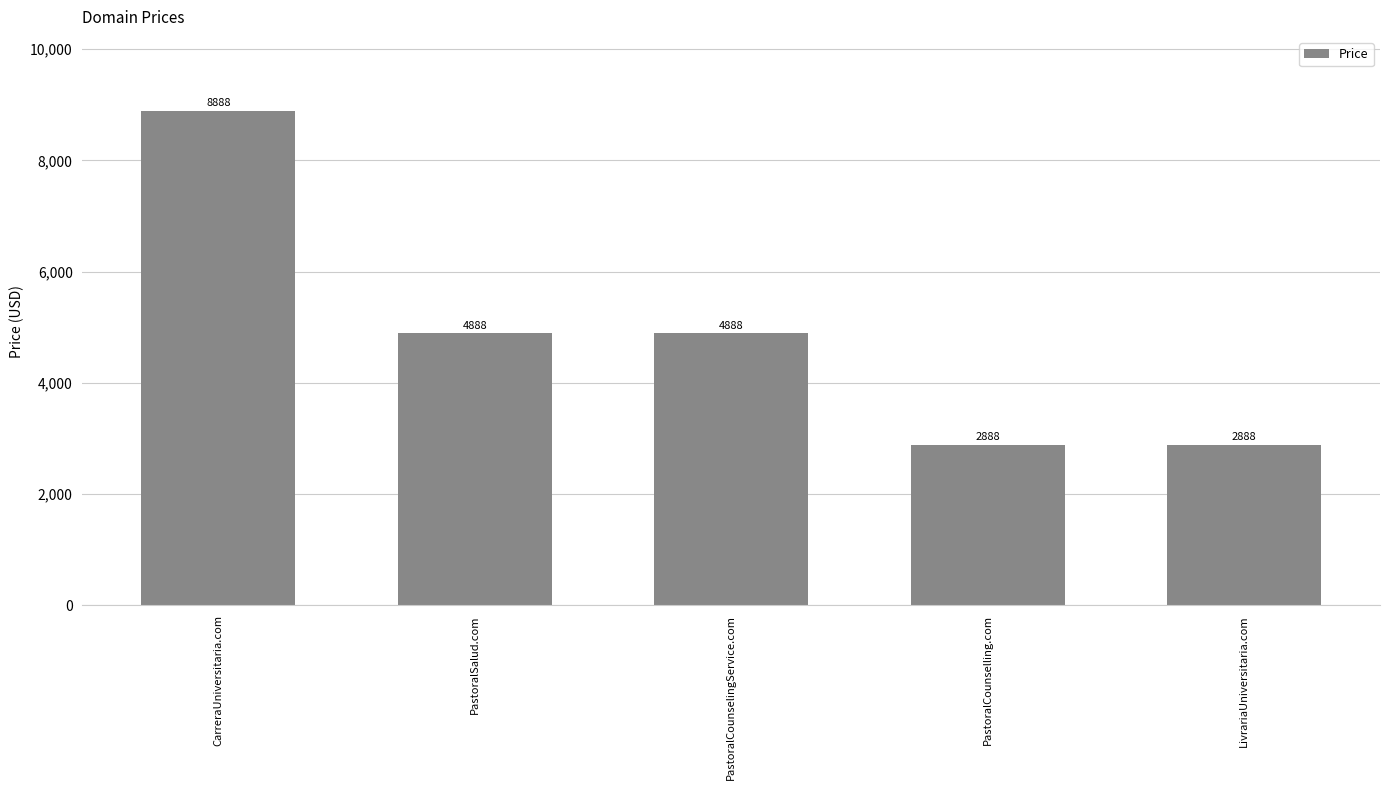

How many data points are less than 4888?

2